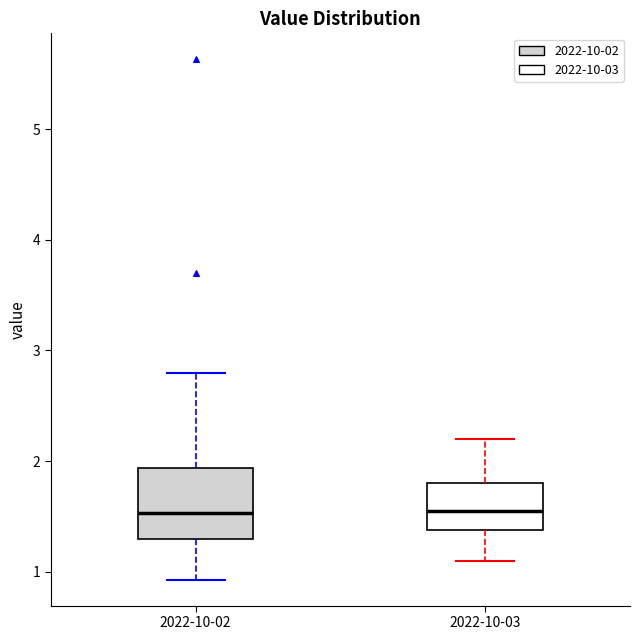

Reading left to right, read every box against the y-axis: the position of its median line, the range the box covers, and the ends of its whiskers. The values are not printed on the chart, so give them approximately, as read against the axis.

2022-10-02: median 1.5, box 1.3 to 1.9, whiskers 0.9 to 2.8
2022-10-03: median 1.6, box 1.4 to 1.8, whiskers 1.1 to 2.2